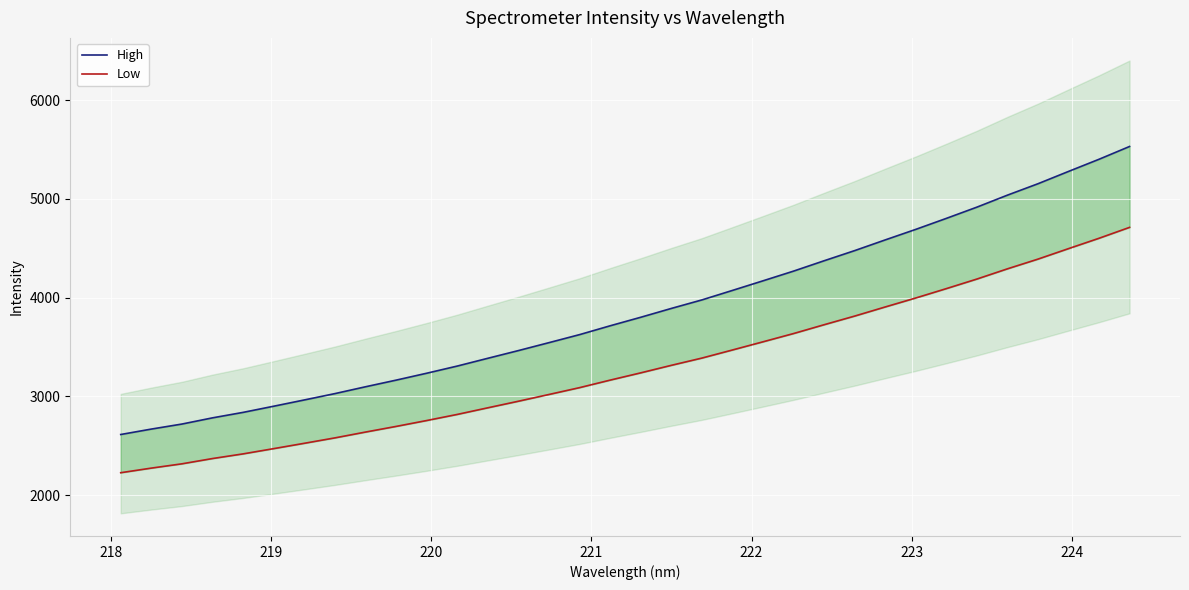

True or false: High has more than 2 points higher than both neighbors.

False